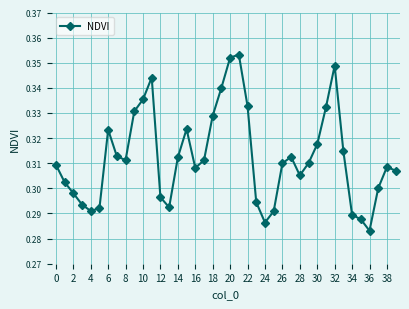

How many values are between 0 and 1?

40